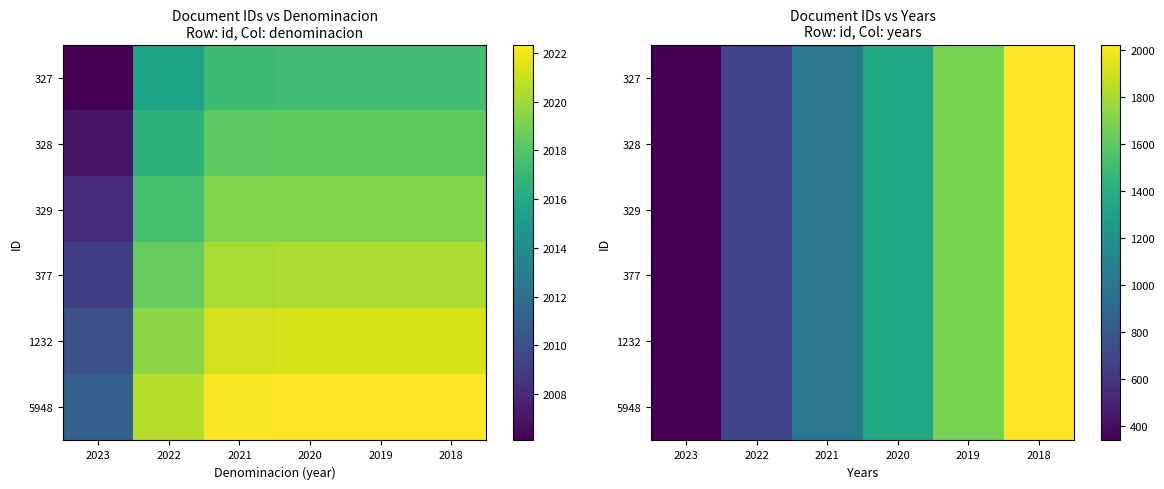

Which category has the lowest value in the 327 series?

2023